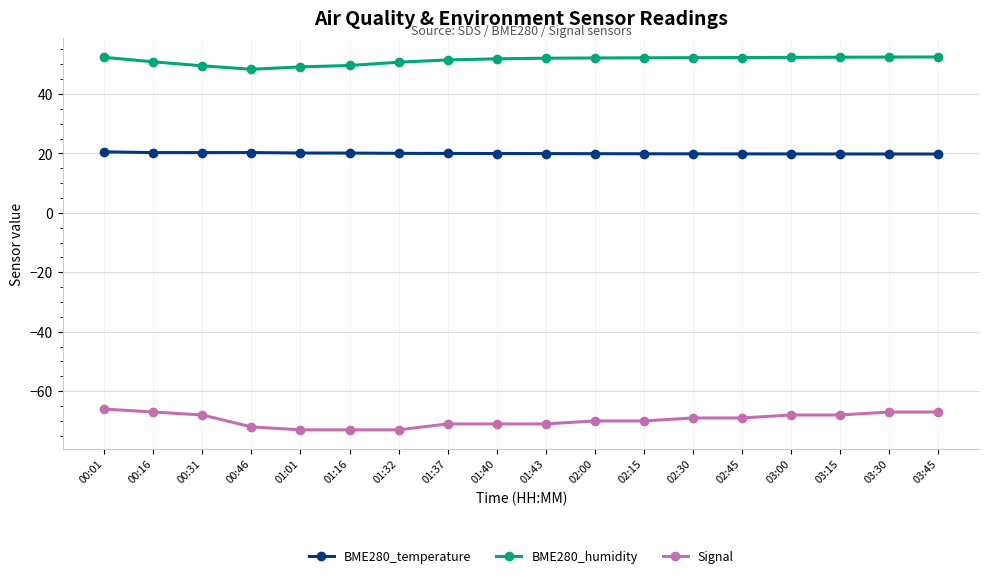

Rank the series by their average value, from lowest to highest.

Signal, BME280_temperature, BME280_humidity